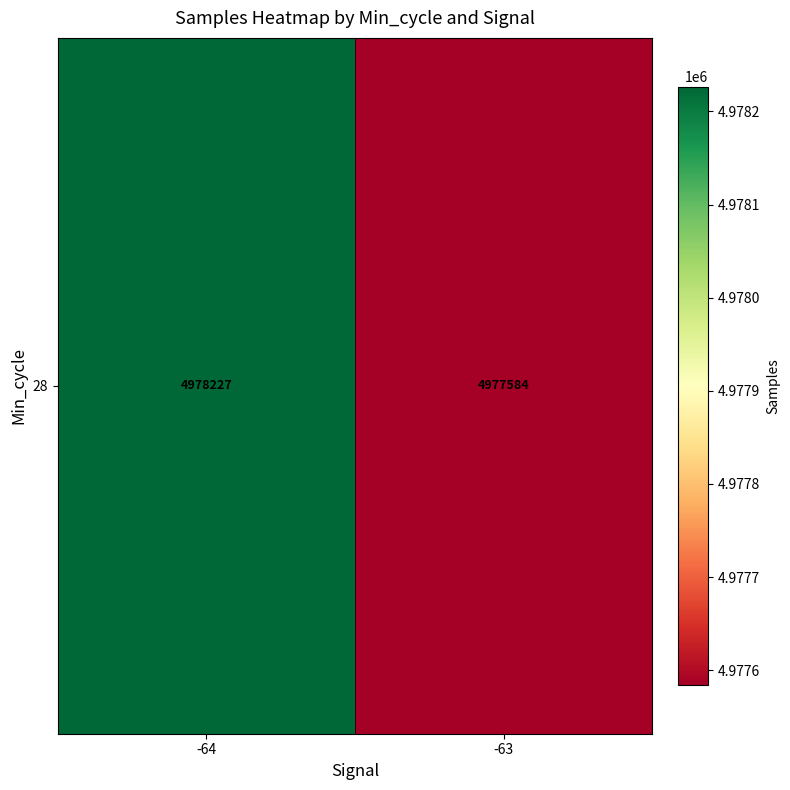

Rank the categories by value from lowest to highest.

-63, -64